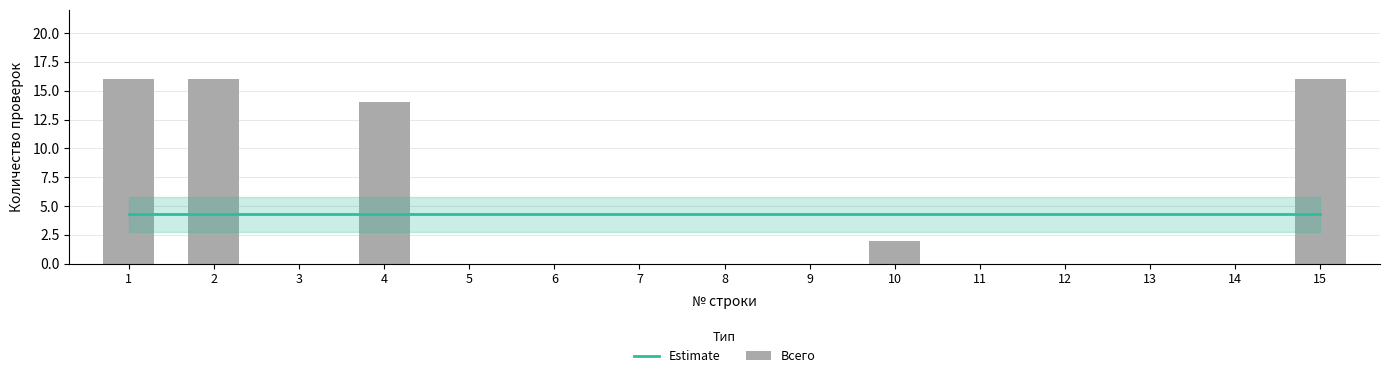

What is the difference between the second highest and second lowest values?

16